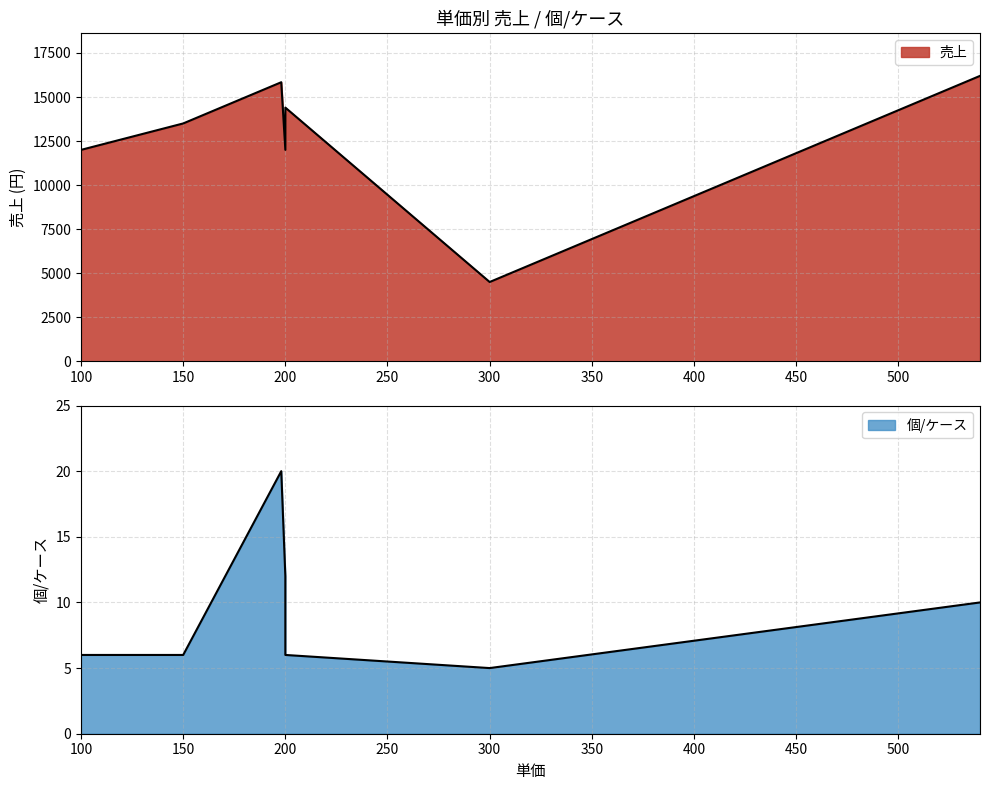

Between 200 and 150, which is larger?

150